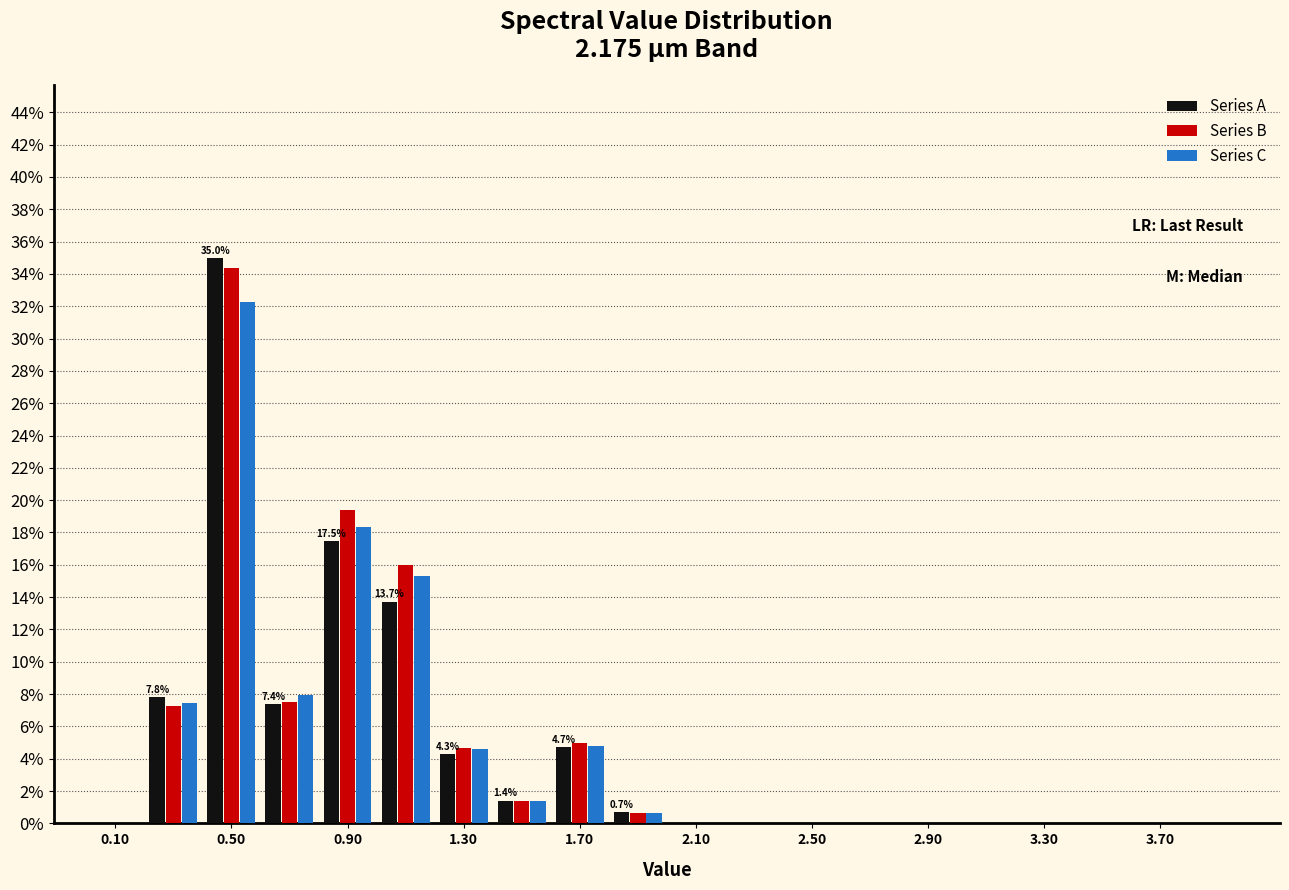

In the Series C series, which range on the x-axis has the tallest bar?

0.4 to 0.6